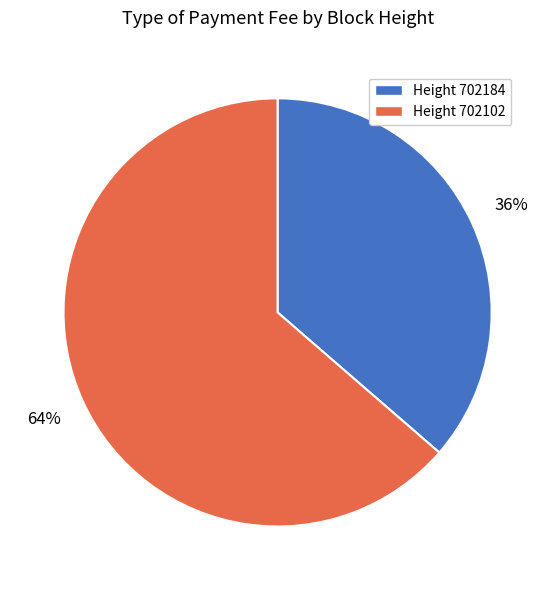

Is there a majority slice in this chart?

Yes